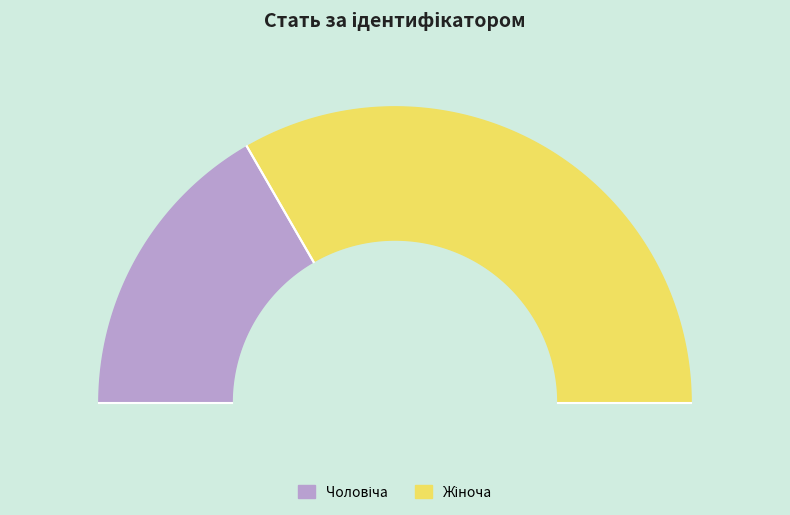

Does any single category account for the majority?

Yes